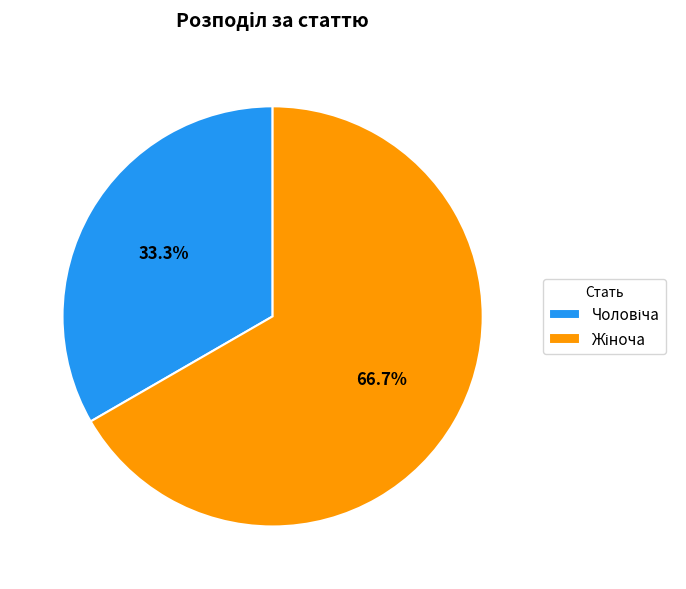

Rank the categories by value from highest to lowest.

Жіноча, Чоловіча